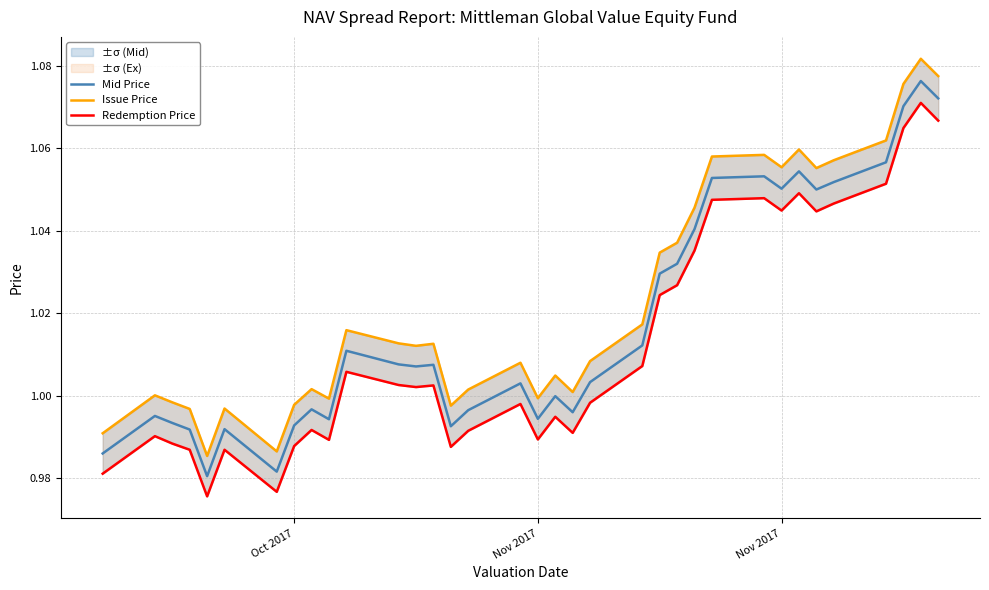

Which series has the widest spread of values?

Issue Price